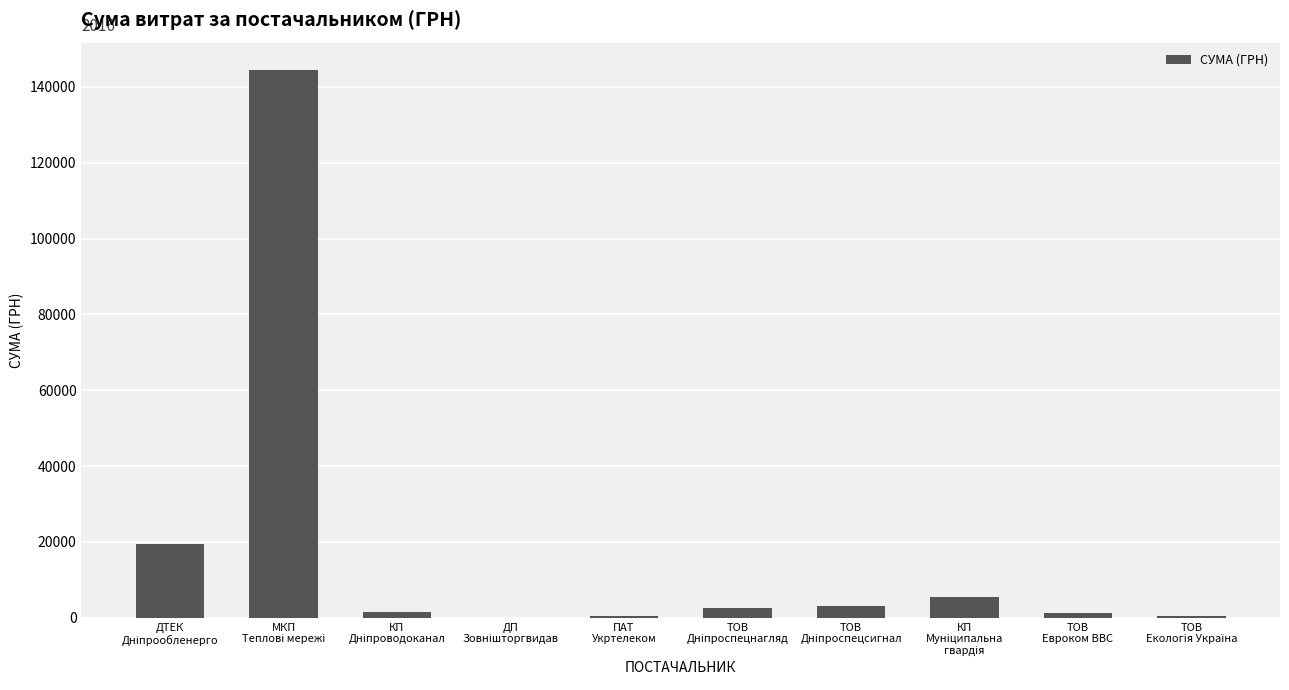

At which label is the value closest to 72256?

ДТЕК
Дніпрообленерго